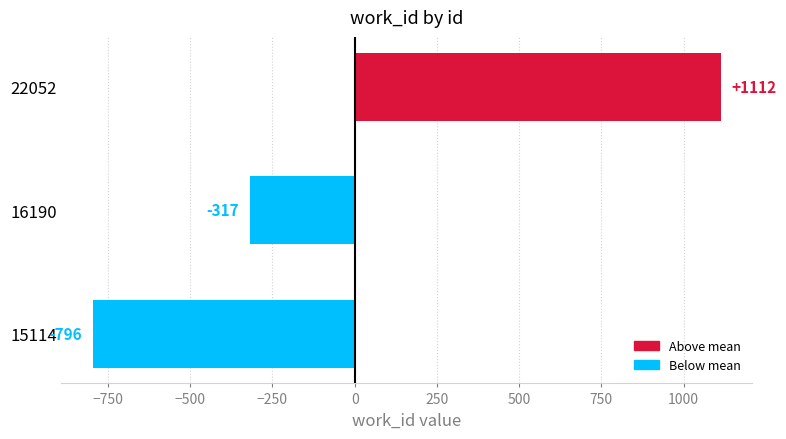

How many values exceed -316?

1